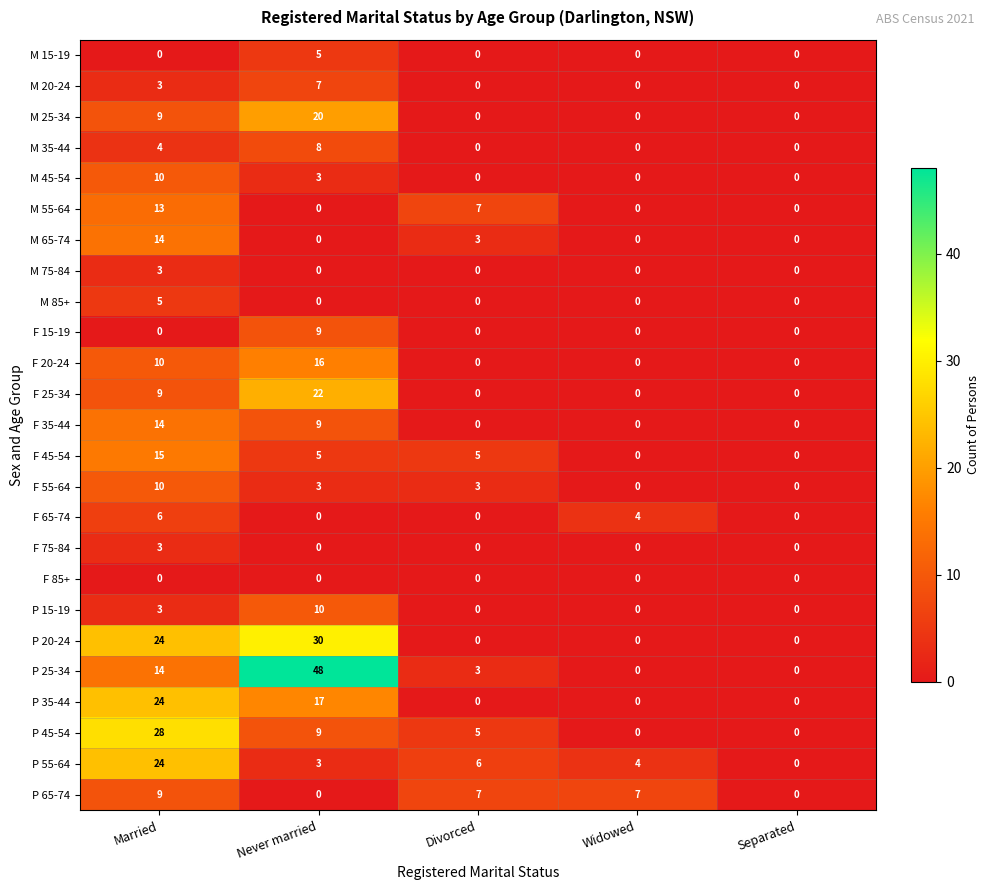

True or false: F 35-44 has a value of 9 at Never married.

True